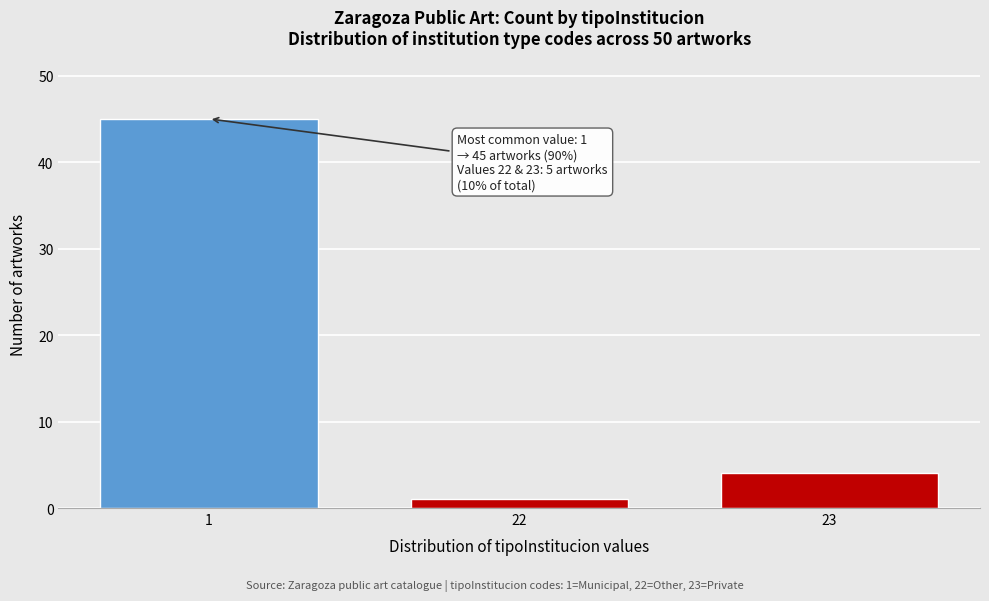

Reading left to right, what are all the values shown in this chart?

45	1	4